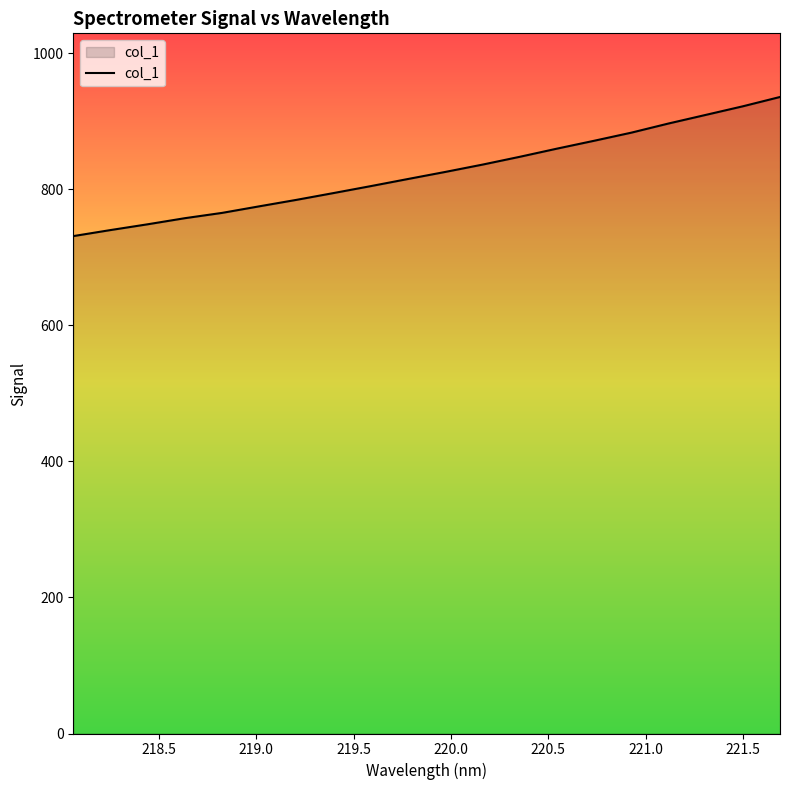

What is the smallest value displayed?

731.0